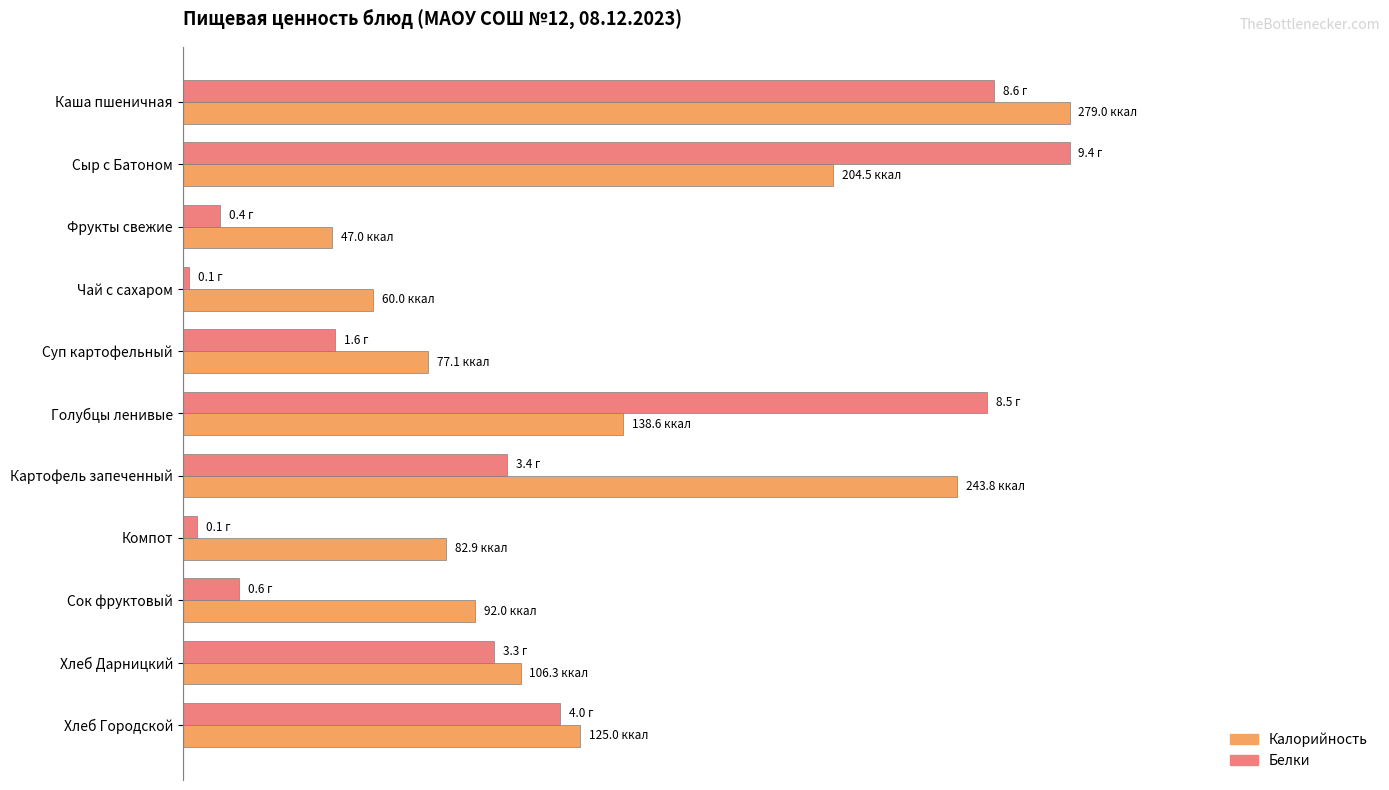

What are all the series names shown in the legend?

Калорийность, Белки